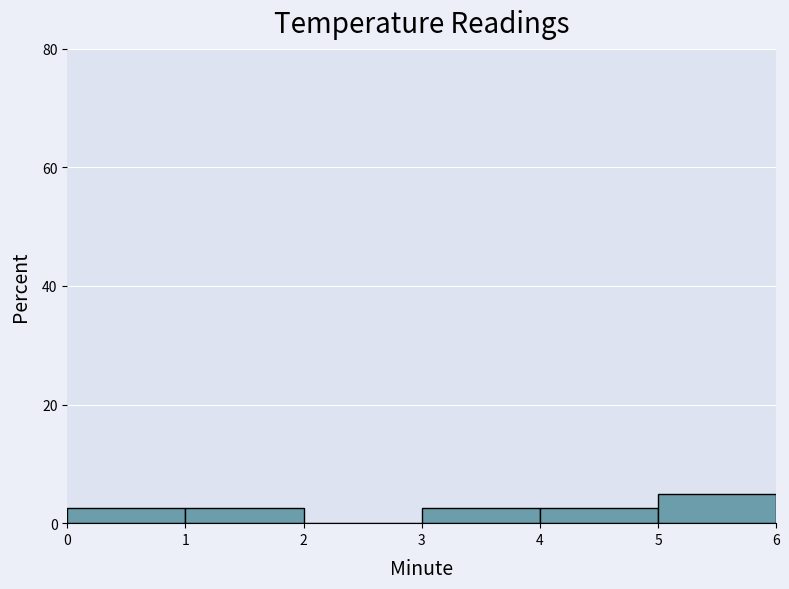

Which range on the x-axis has the tallest bar?

5 to 6